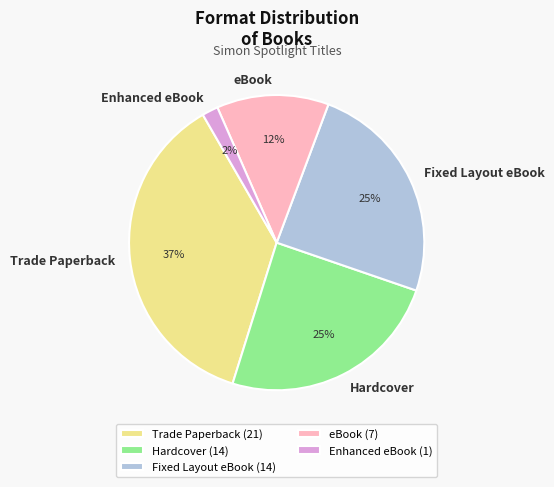

Which has a higher value, Trade Paperback or Enhanced eBook?

Trade Paperback